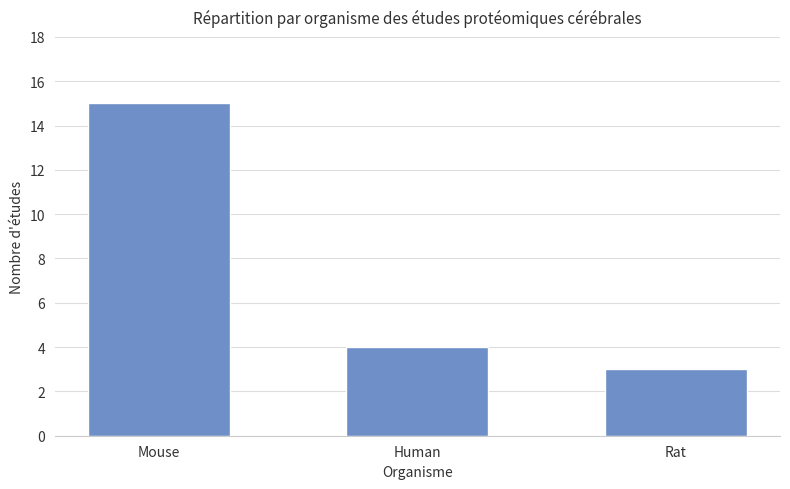

The value at Rat is 5. True or false?

False